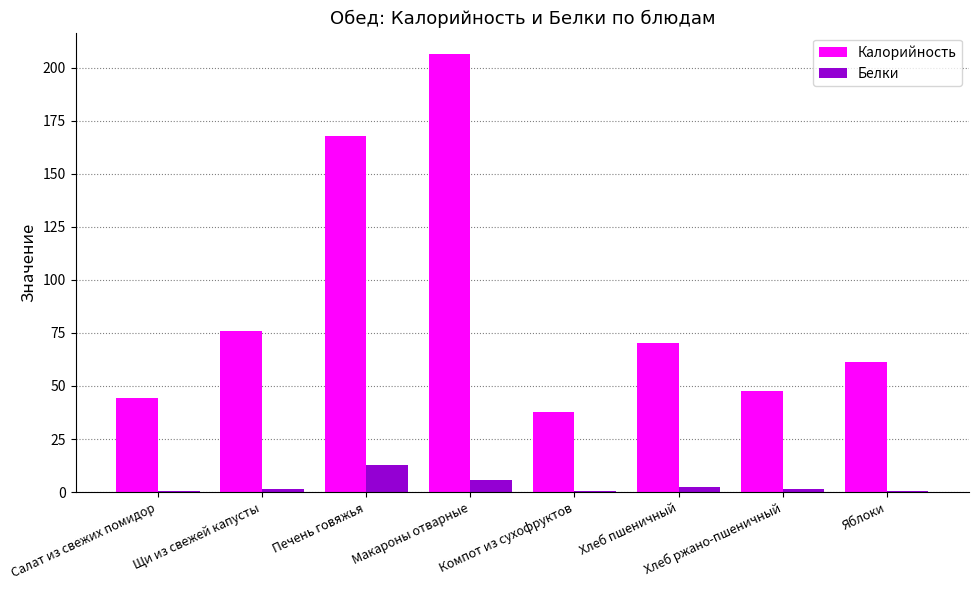

Between Макароны отварные and Хлеб ржано-пшеничный, which series saw the biggest shift?

Калорийность